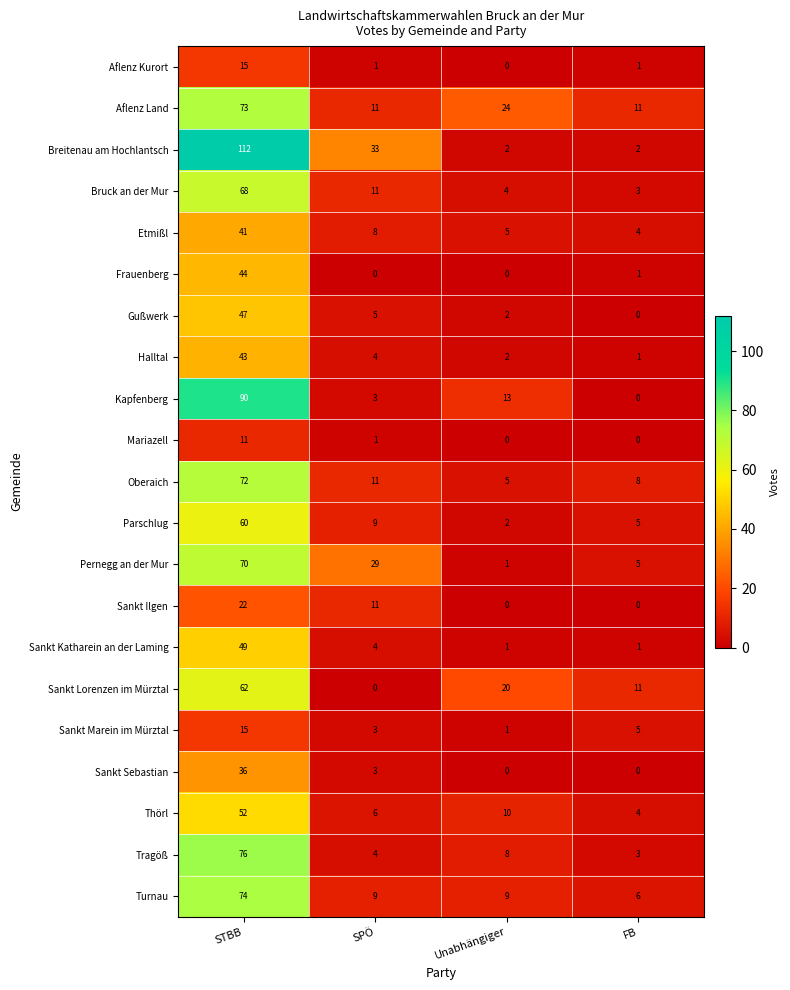

Which series has the largest range (max minus min)?

Breitenau am Hochlantsch